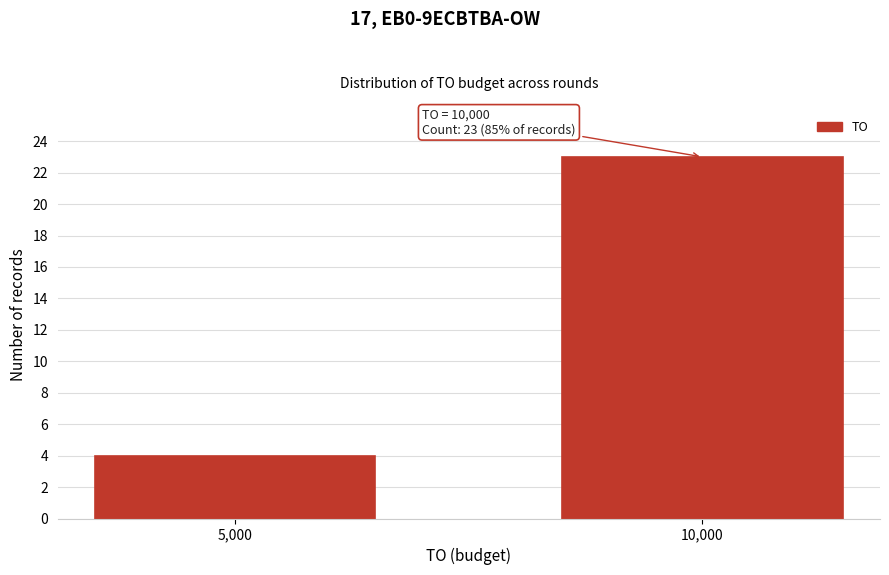

Reading left to right, extract all data points from this chart.

5,000=4	10,000=23